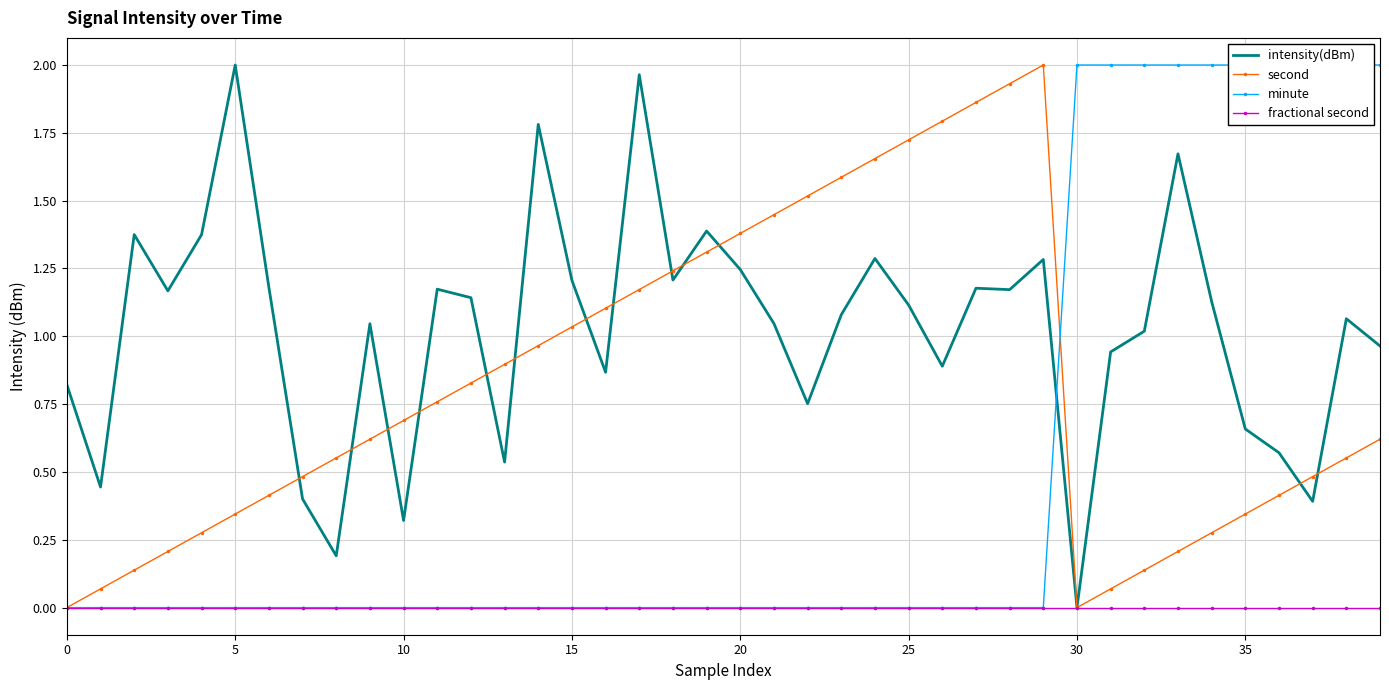

What is the sum of all intensity(dBm) values?

41.0